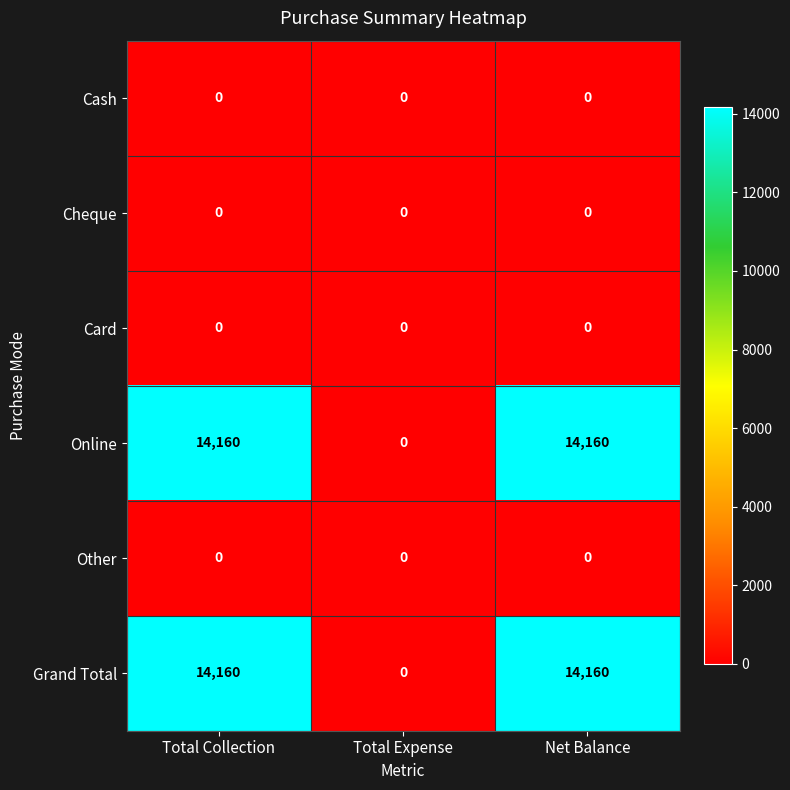

How many distinct data groups are displayed?

6